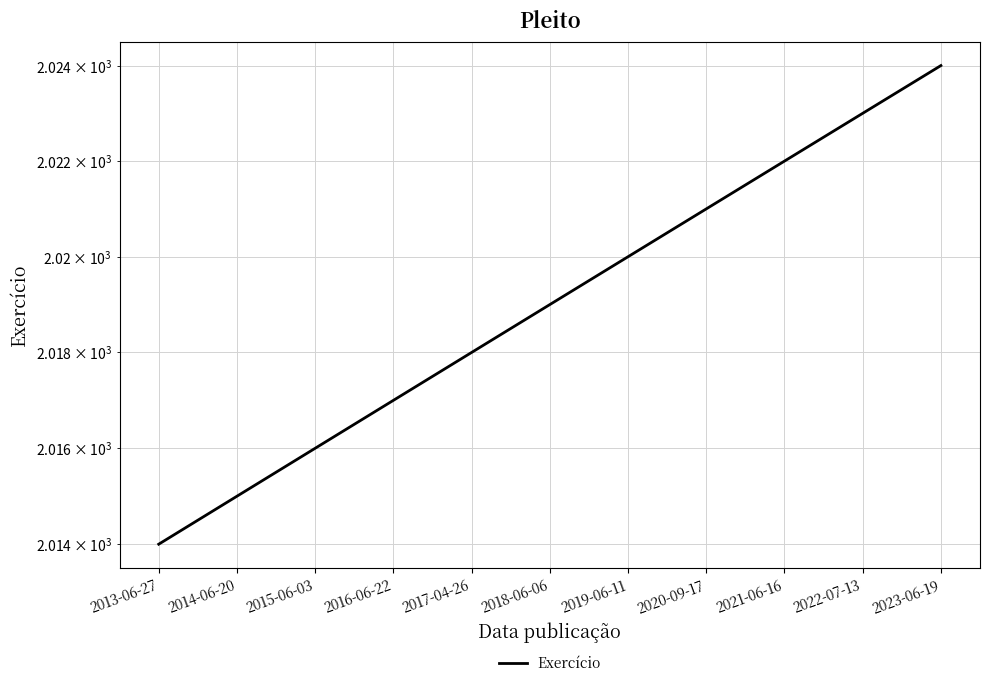

How many data points are above 2019?

5